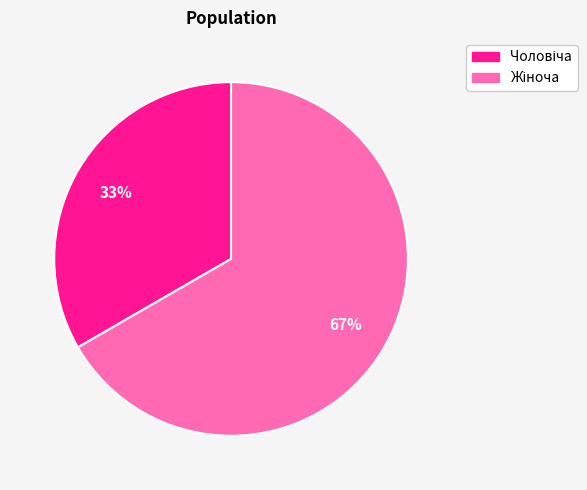

To the nearest percent, what is the average slice percentage?

50%